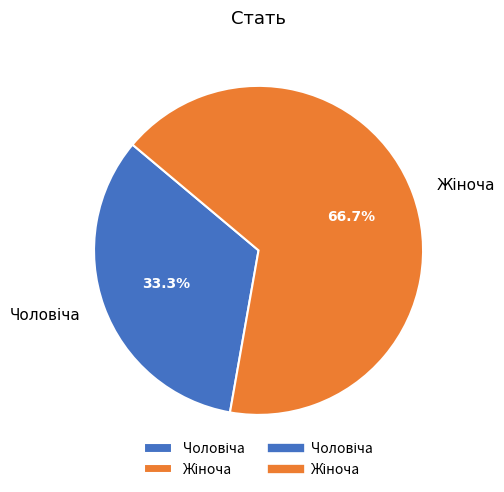

Does any single category account for the majority?

Yes